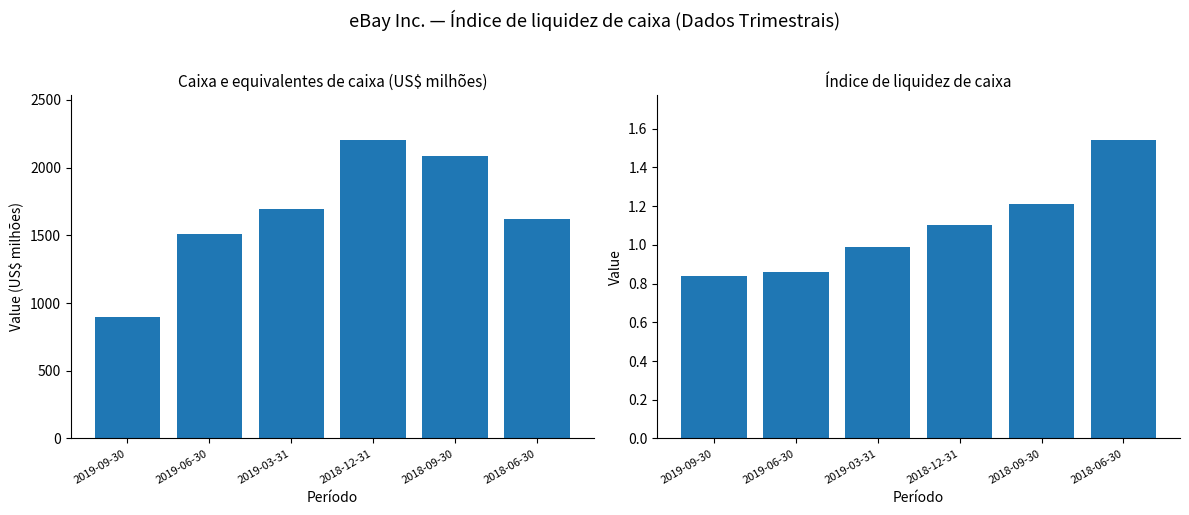

At how many categories does at least one series exceed 460?

6